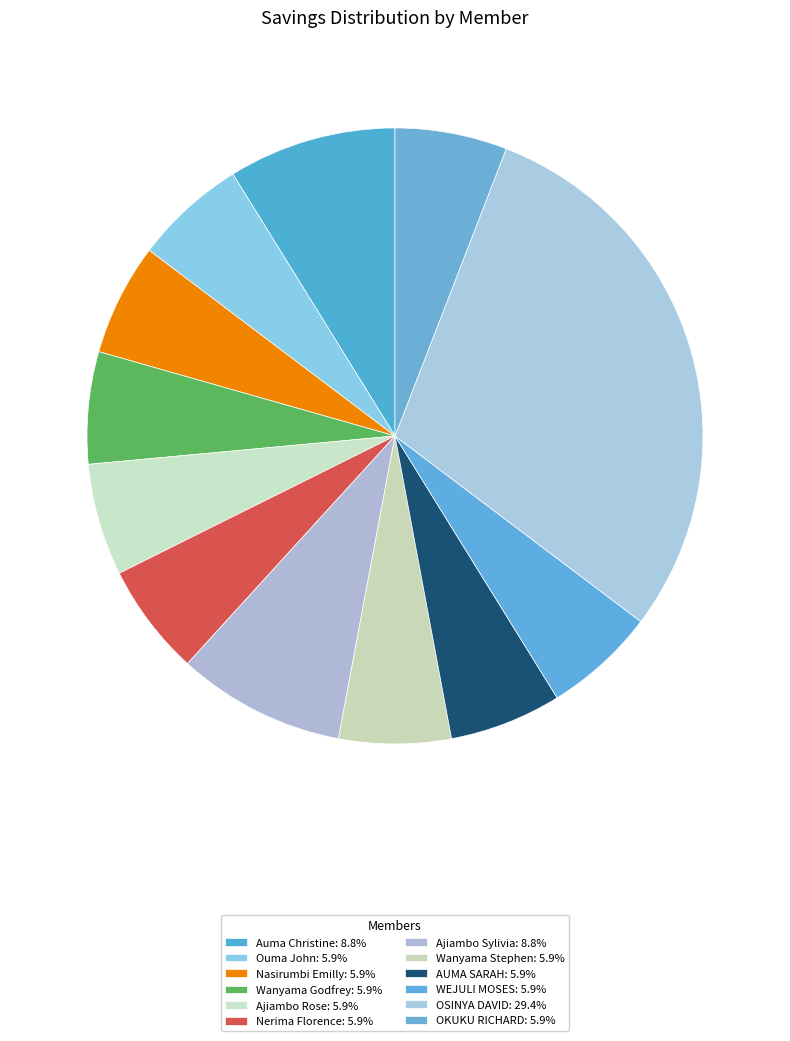

Count the number of slices in the pie.

12